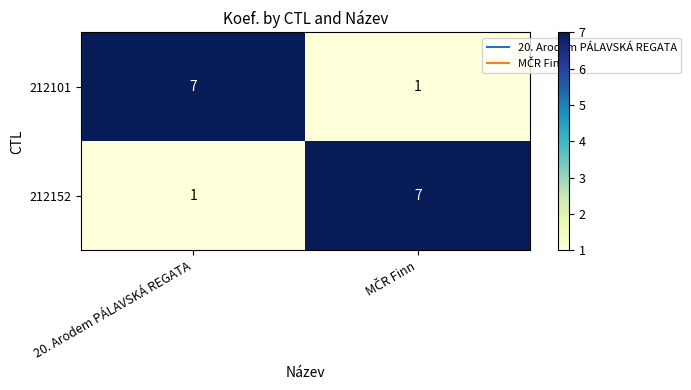

What is the average value of the 212101 series?

4